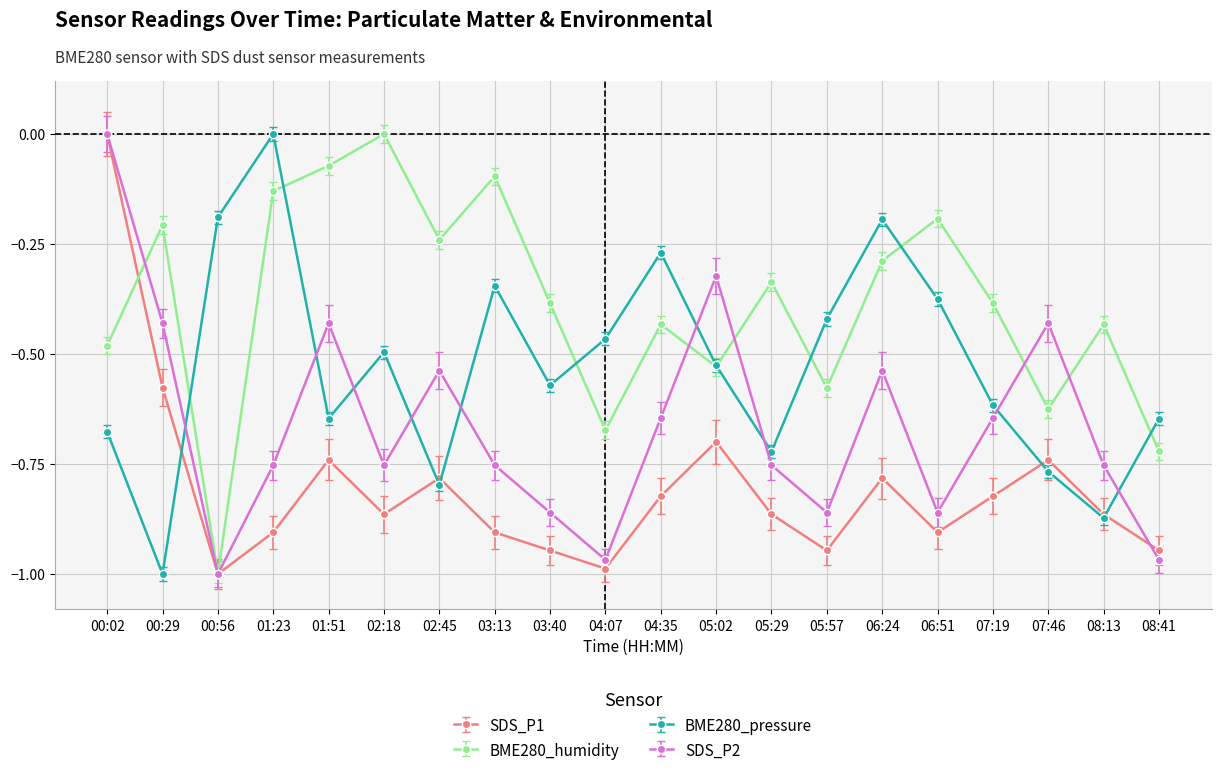

Which series changed the most between 00:29 and 01:51?

BME280_pressure